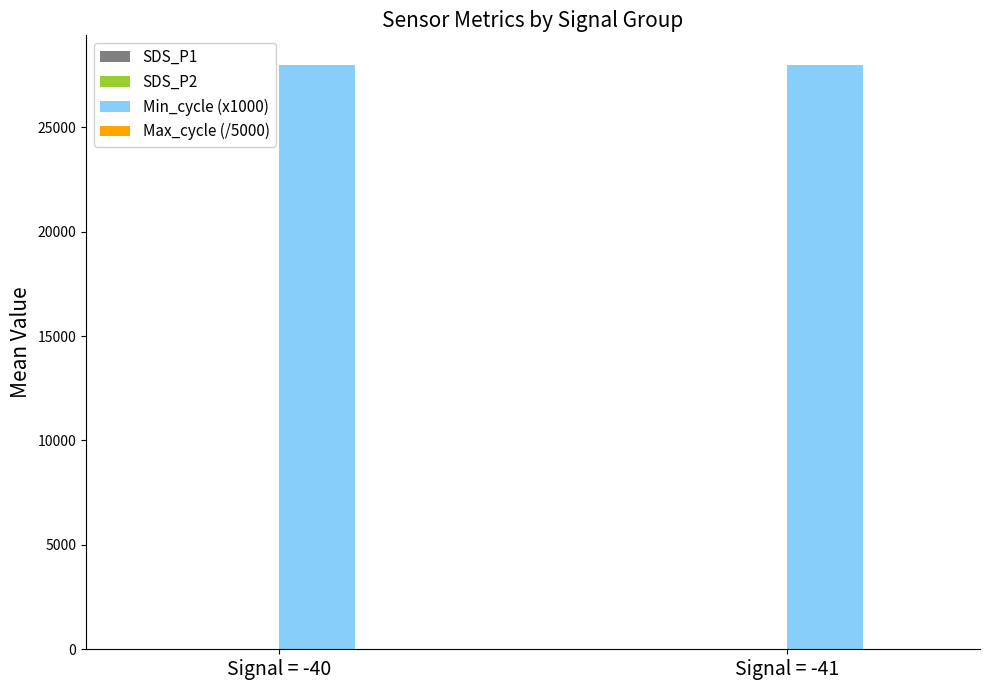

What is the highest value of the Min_cycle (x1000) series?

28000.0